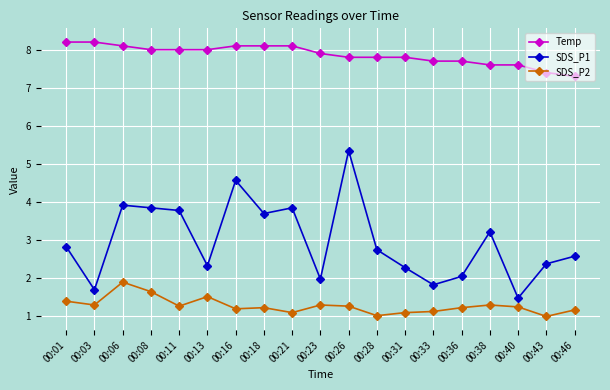

The SDS_P1 series shows 3.9 at 00:08. True or false?

True